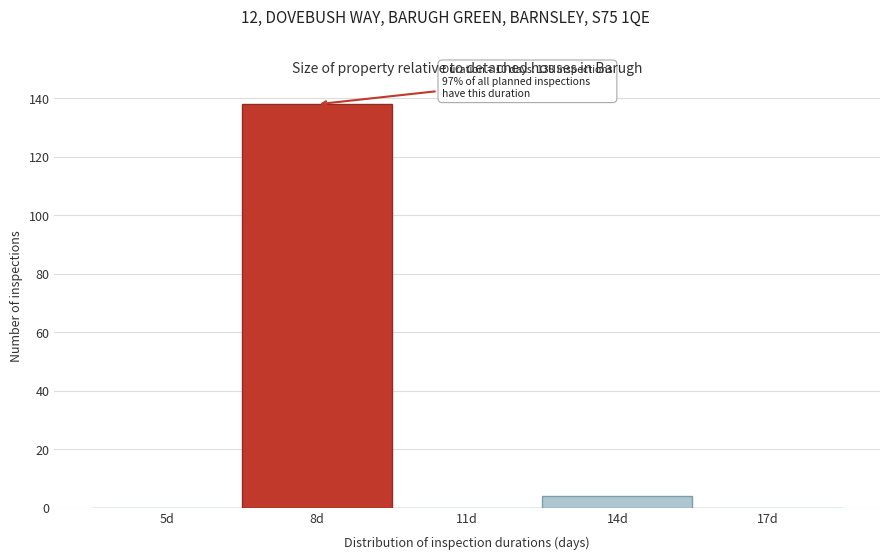

Reading right to left, list all the values displayed in this chart.

17d=0	14d=4	11d=0	8d=138	5d=0